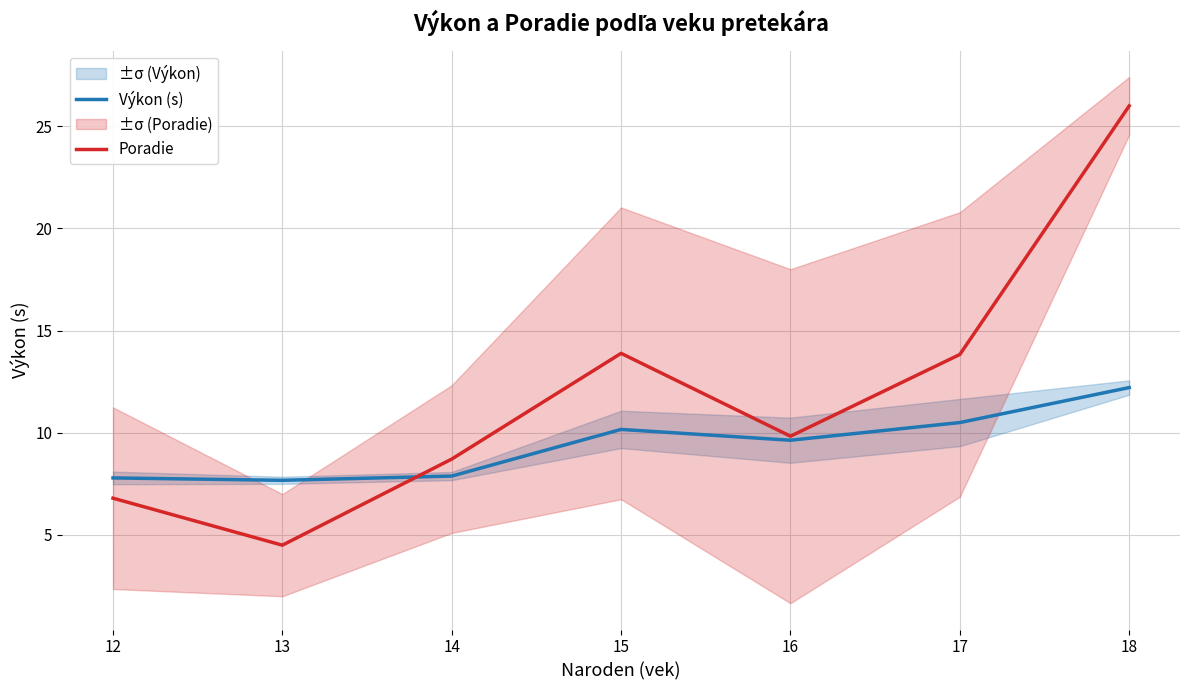

What is the sum of all Poradie values?

83.6